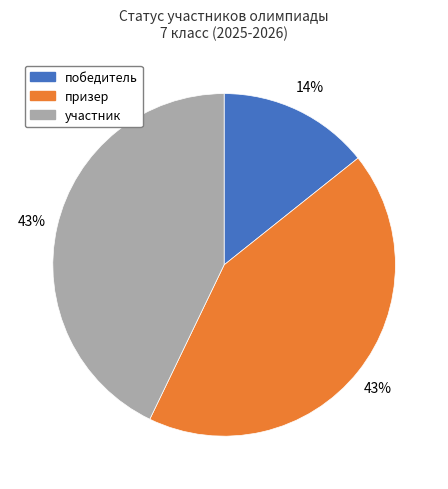

Which has a higher value, призер or победитель?

призер